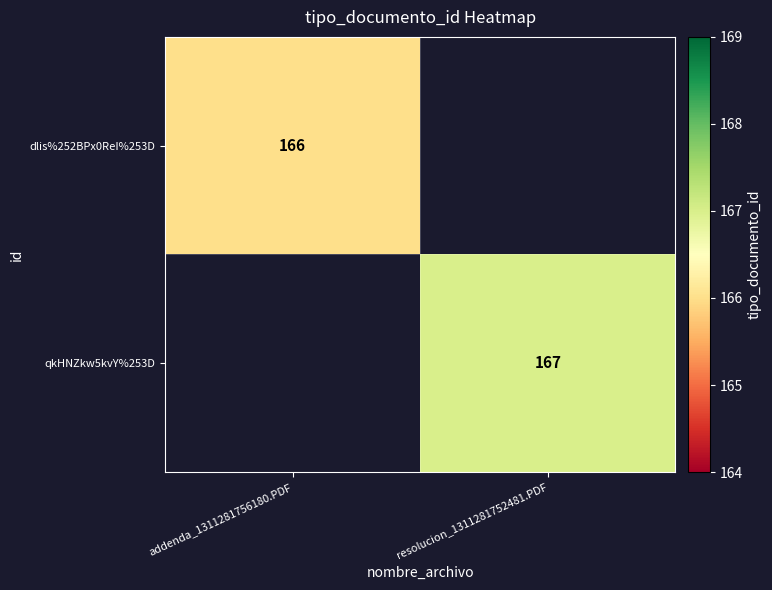

The value of dlis%252BPx0ReI%253D at addenda_1311281756180.PDF is 166. True or false?

True